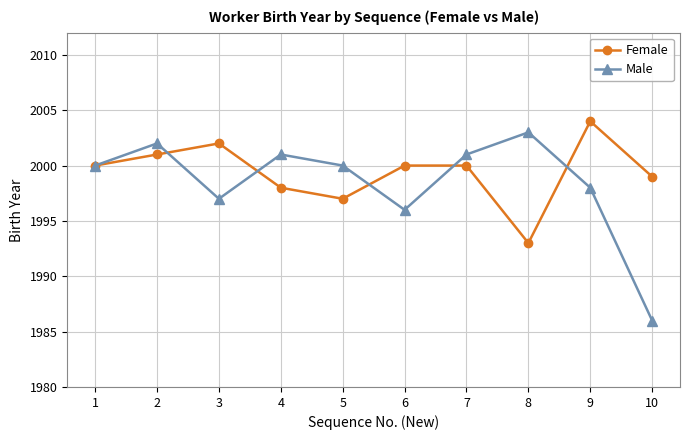

What is the difference between the Male values at 5 and 9?

2